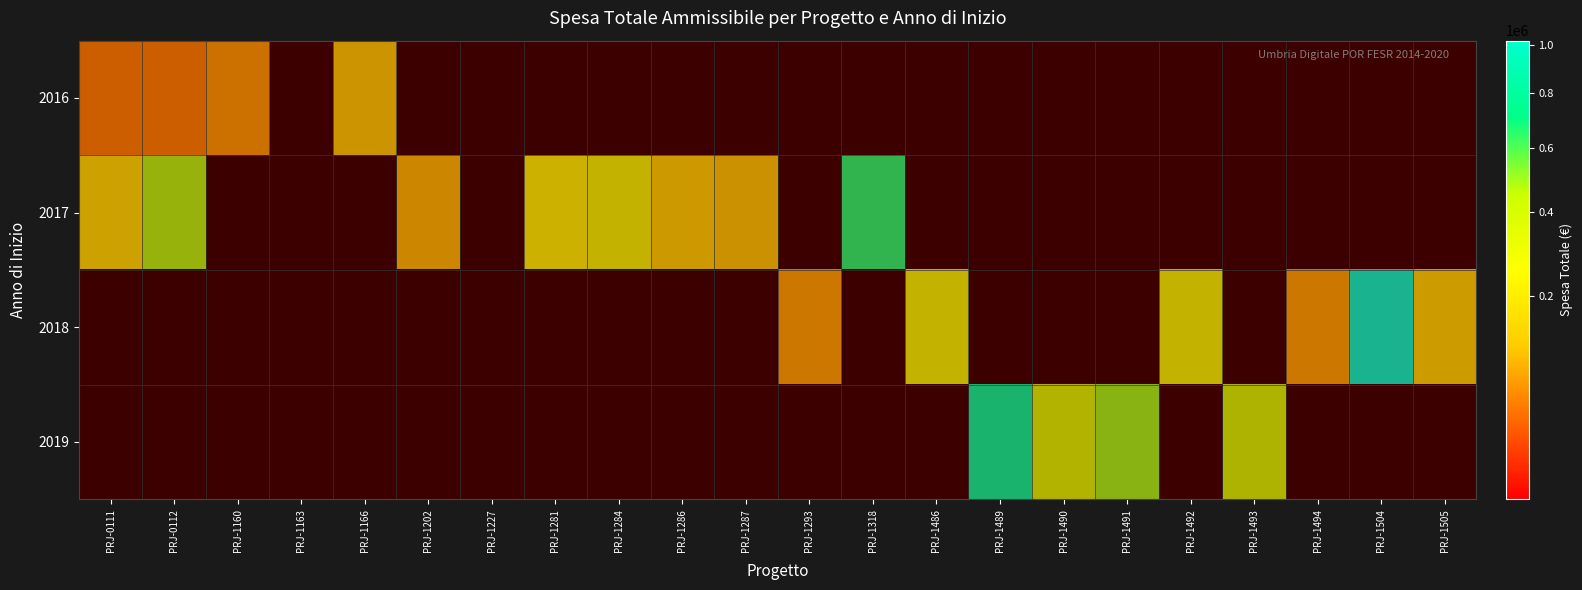

Which series changed the most between PRJ-0111 and PRJ-1293?

2017